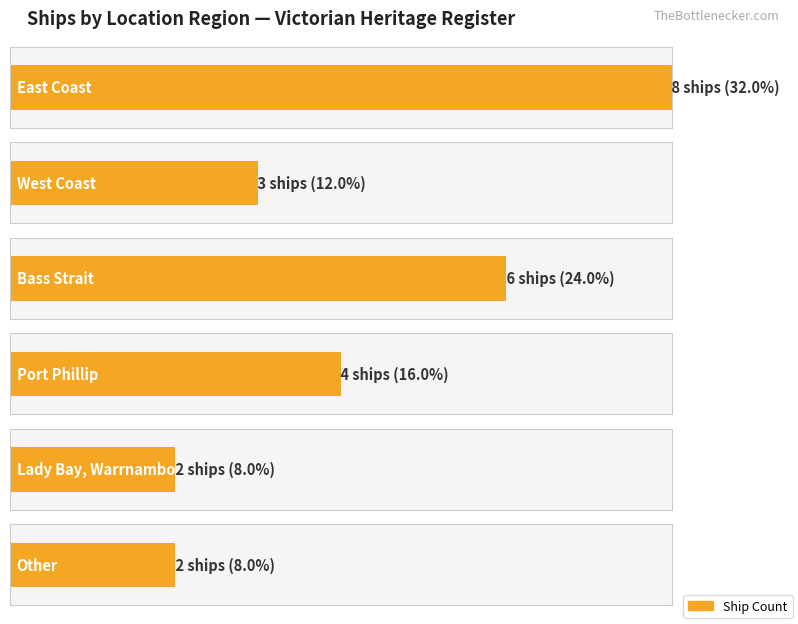

What value does the data have at West Coast?

3